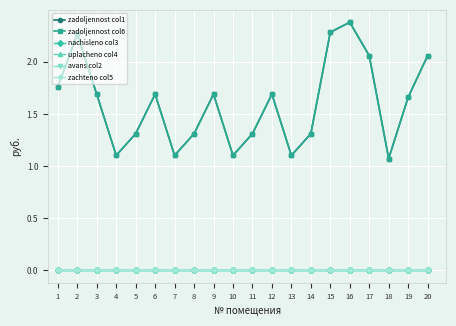

Reading left to right, list all the values displayed in this chart.

zadoljennost col1: 1=1.8	2=2.3	3=1.7	4=1.1	5=1.3	6=1.7	7=1.1	8=1.3	9=1.7	10=1.1	11=1.3	12=1.7	13=1.1	14=1.3	15=2.3	16=2.4	17=2.1	18=1.1	19=1.7	20=2.1
zadoljennost col6: 1=1.8	2=2.3	3=1.7	4=1.1	5=1.3	6=1.7	7=1.1	8=1.3	9=1.7	10=1.1	11=1.3	12=1.7	13=1.1	14=1.3	15=2.3	16=2.4	17=2.1	18=1.1	19=1.7	20=2.1
nachisleno col3: 1=0.0	2=0.0	3=0.0	4=0.0	5=0.0	6=0.0	7=0.0	8=0.0	9=0.0	10=0.0	11=0.0	12=0.0	13=0.0	14=0.0	15=0.0	16=0.0	17=0.0	18=0.0	19=0.0	20=0.0
uplacheno col4: 1=0.0	2=0.0	3=0.0	4=0.0	5=0.0	6=0.0	7=0.0	8=0.0	9=0.0	10=0.0	11=0.0	12=0.0	13=0.0	14=0.0	15=0.0	16=0.0	17=0.0	18=0.0	19=0.0	20=0.0
avans col2: 1=0.0	2=0.0	3=0.0	4=0.0	5=0.0	6=0.0	7=0.0	8=0.0	9=0.0	10=0.0	11=0.0	12=0.0	13=0.0	14=0.0	15=0.0	16=0.0	17=0.0	18=0.0	19=0.0	20=0.0
zachteno col5: 1=0.0	2=0.0	3=0.0	4=0.0	5=0.0	6=0.0	7=0.0	8=0.0	9=0.0	10=0.0	11=0.0	12=0.0	13=0.0	14=0.0	15=0.0	16=0.0	17=0.0	18=0.0	19=0.0	20=0.0